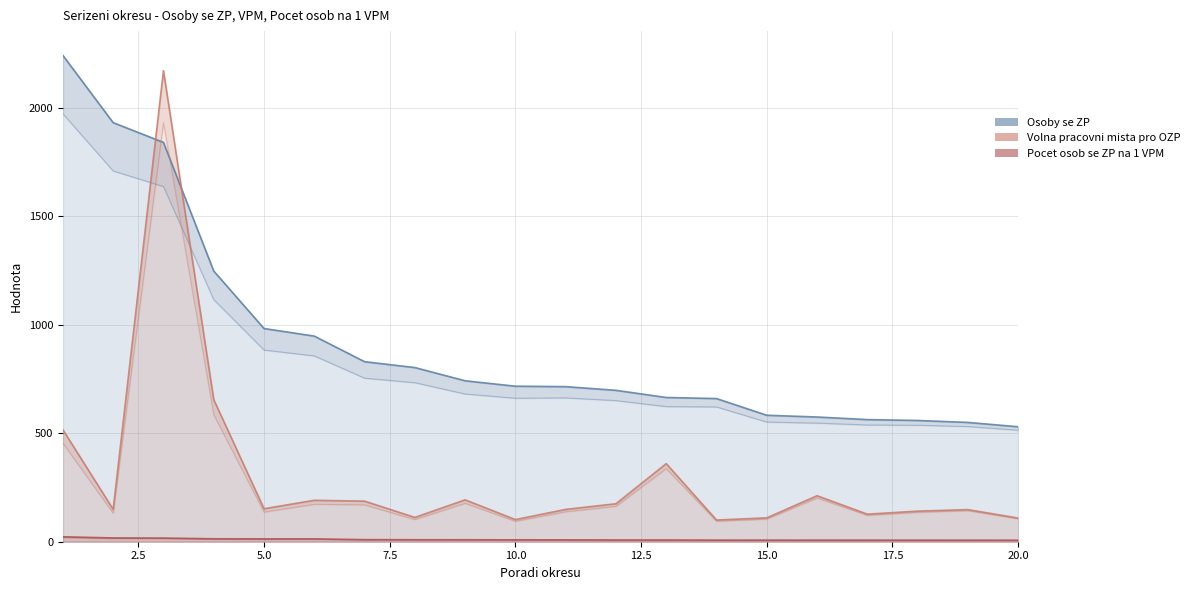

How many data points in Osoby se ZP are above 717?

9